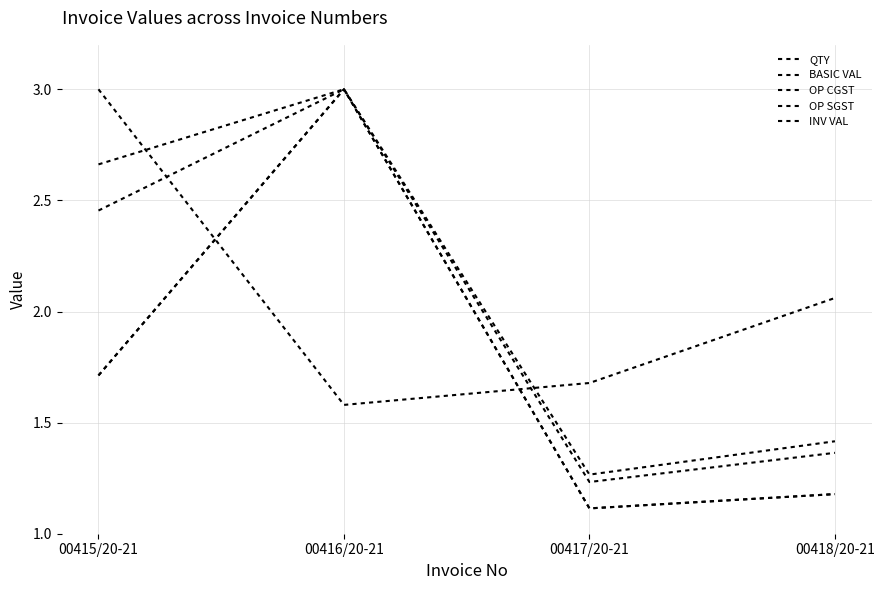

What is the maximum value shown in the chart?

3.0